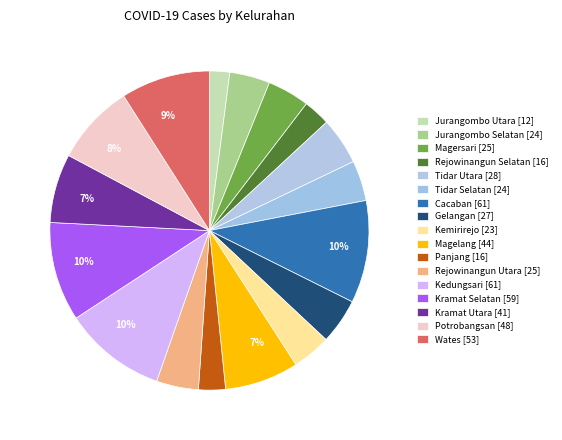

Which slice is the smallest?

Jurangombo Utara [12]